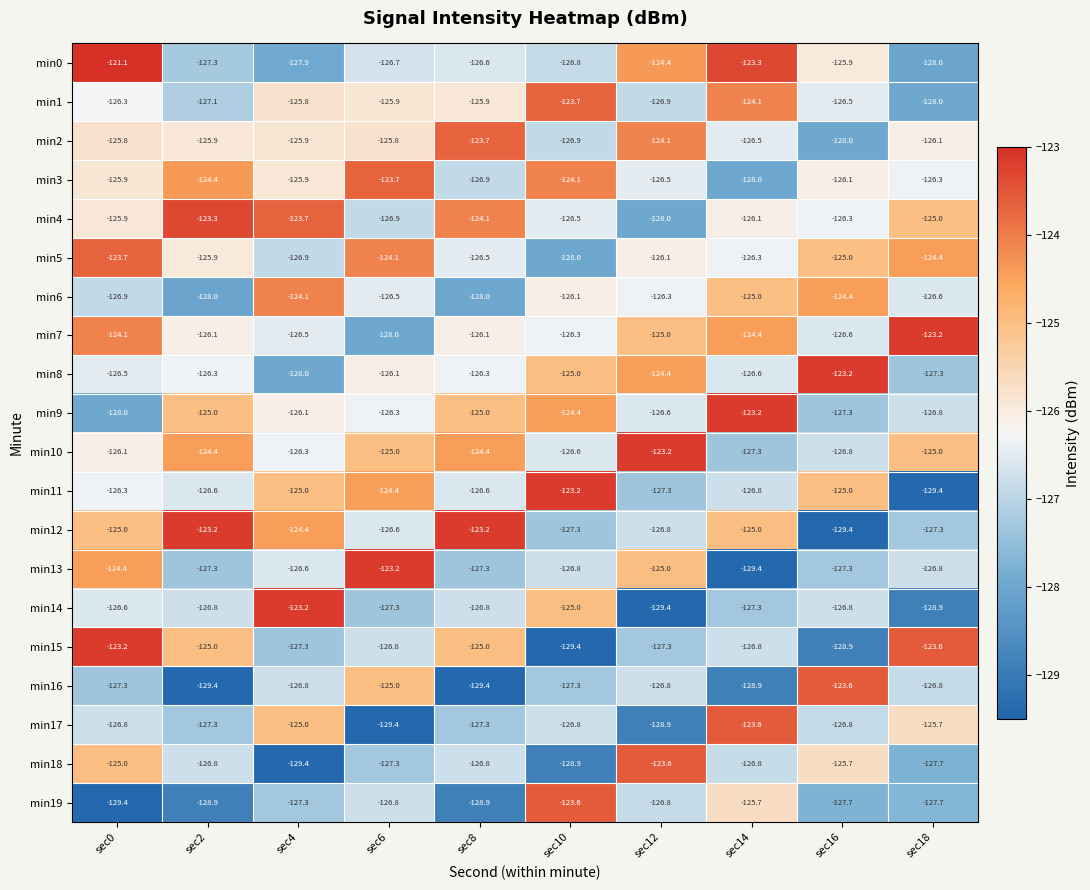

What is the difference between the highest and lowest values at sec2?

6.2